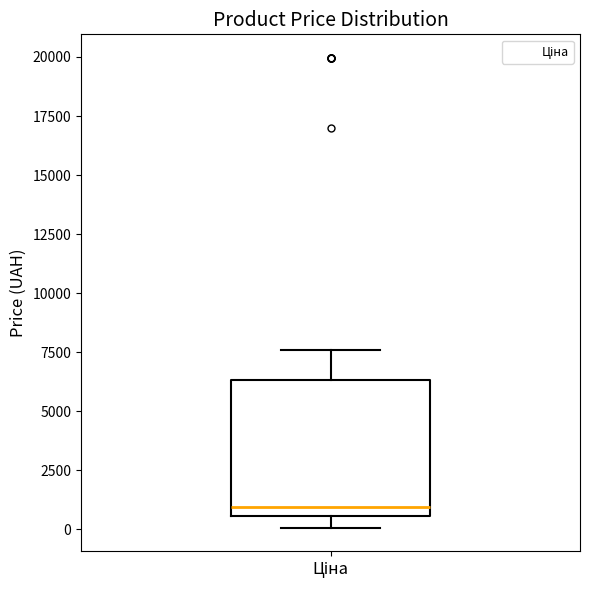

Transcribe this box plot: give where the median line is, the range the box spans, and where the two whiskers end, as read against the y-axis. The values are not printed on the chart, so give them approximately, as read against the axis.

median 1000, box 500 to 6500, whiskers 0 to 7500